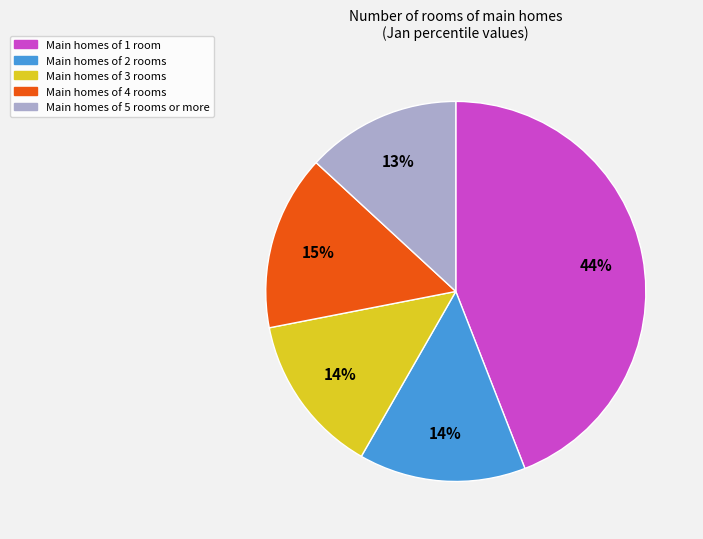

Does any single category account for the majority?

No